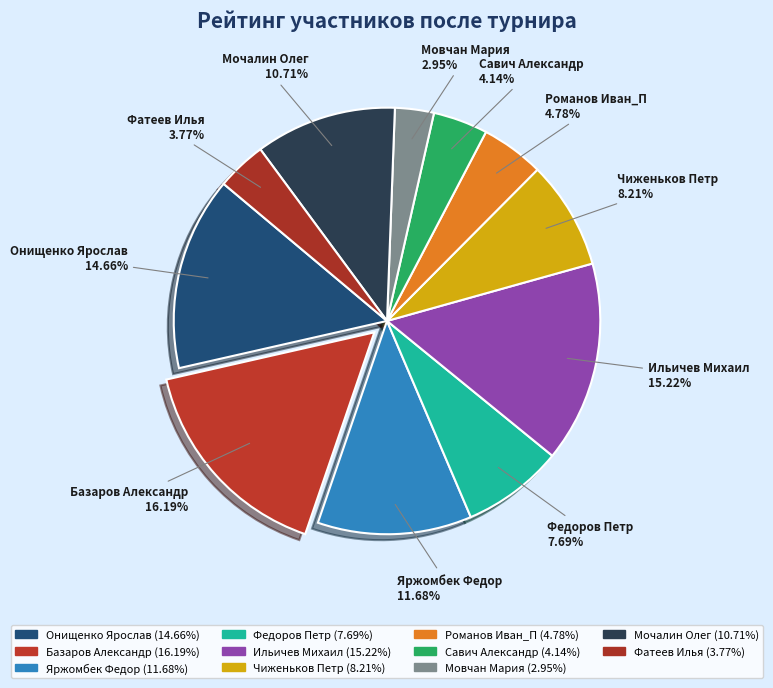

Which category has the biggest portion of the pie?

Базаров Александр